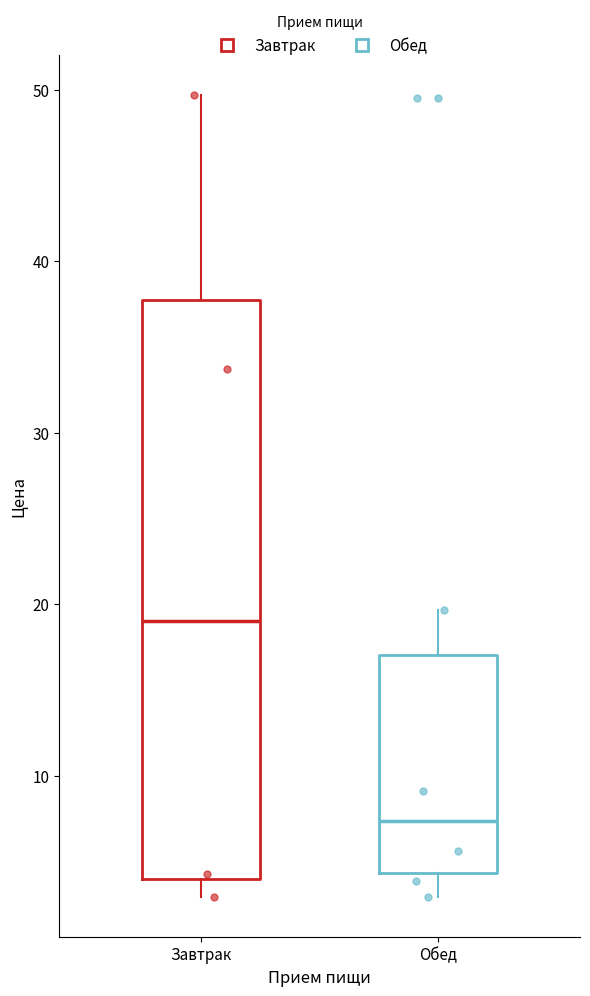

Reading left to right, transcribe this box plot: for each box, give where its median line is, the range the box spans, and where its two whiskers end, as read against the y-axis. The values are not printed on the chart, so give them approximately, as read against the axis.

Завтрак: median 19, box 4 to 38, whiskers 3 to 50
Обед: median 7, box 4 to 17, whiskers 3 to 20